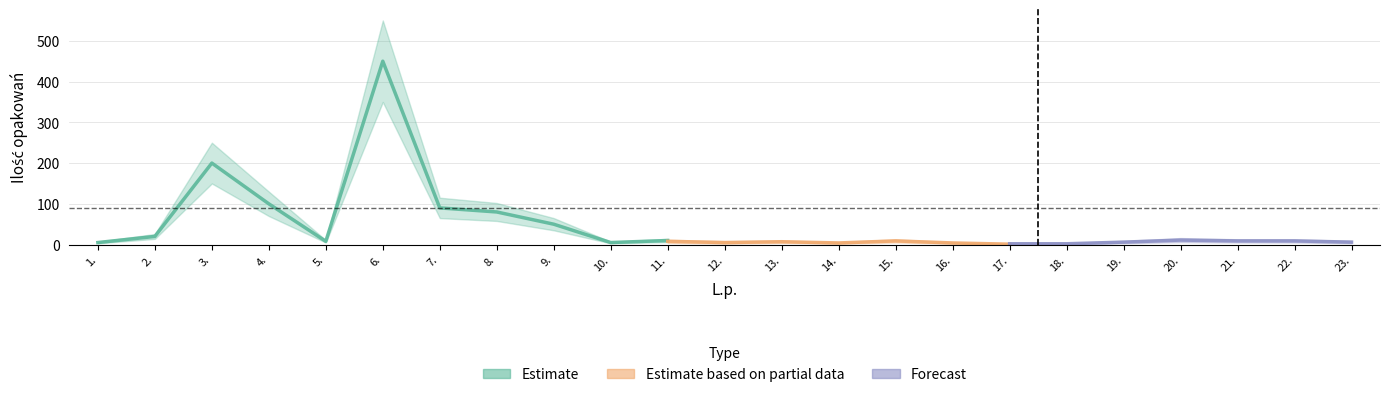

How many data points does each series have?

23